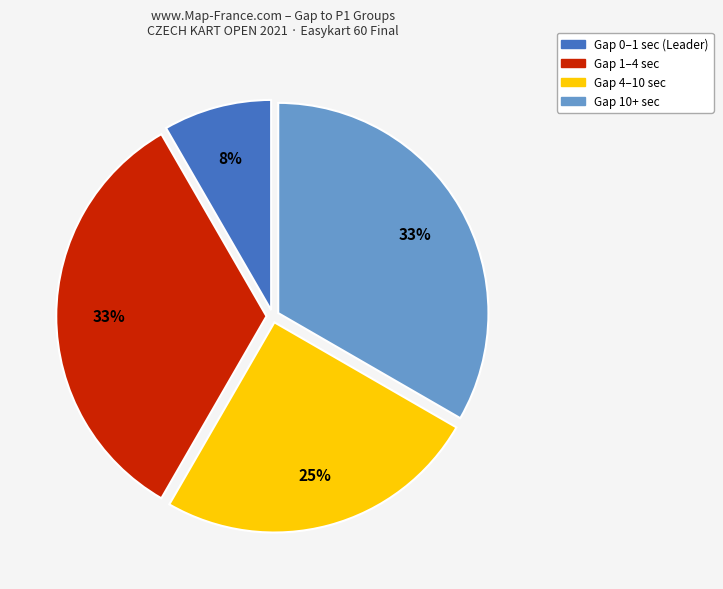

To the nearest percent, what is the average slice percentage?

25%